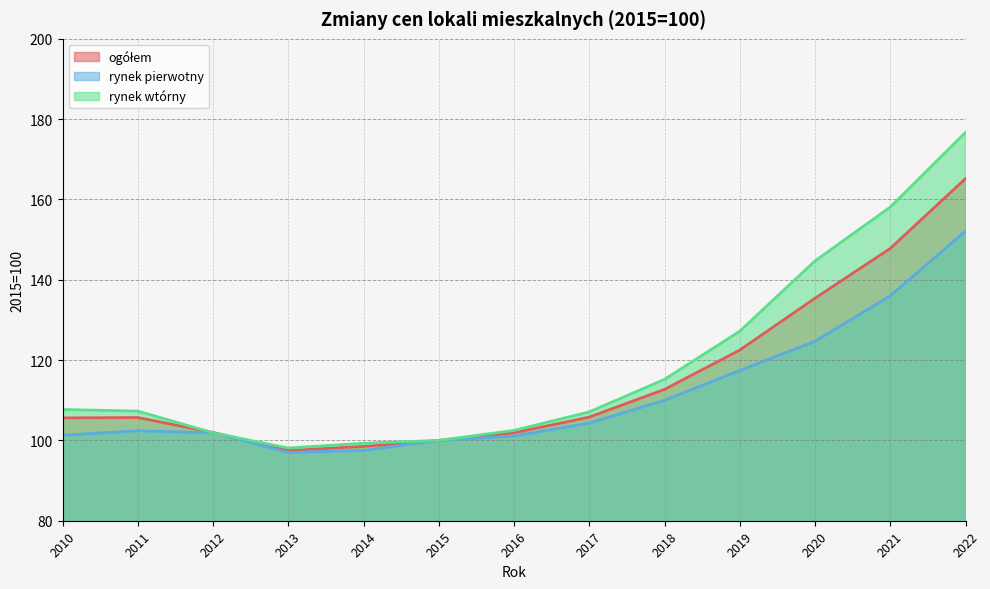

Rank the categories by rynek pierwotny value from highest to lowest.

2022, 2021, 2020, 2019, 2018, 2017, 2011, 2012, 2010, 2016, 2015, 2014, 2013